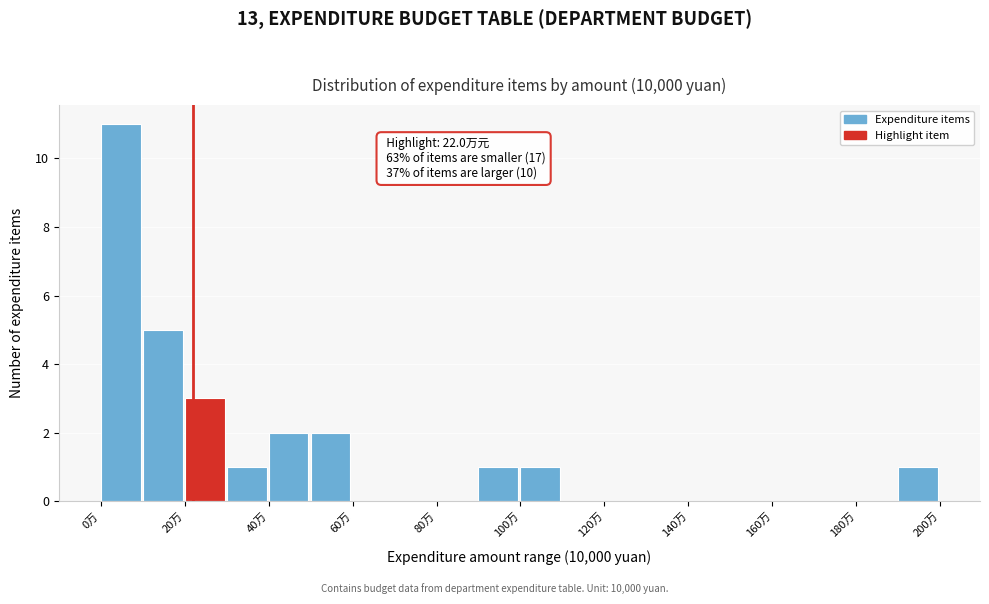

Which range on the x-axis has the tallest bar?

0 to 10